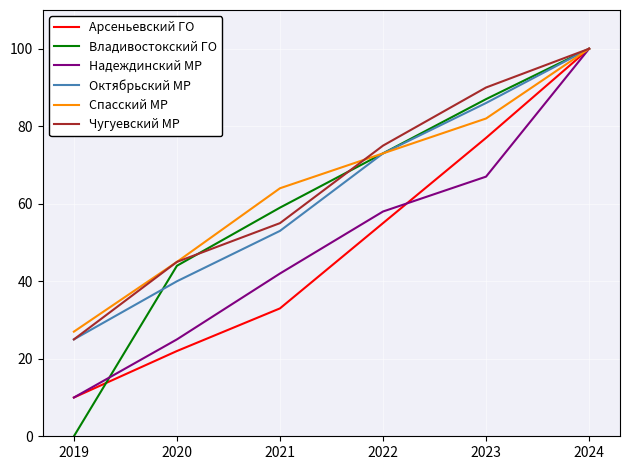

Between 2019 and 2024, which series saw the biggest shift?

Владивостокский ГО